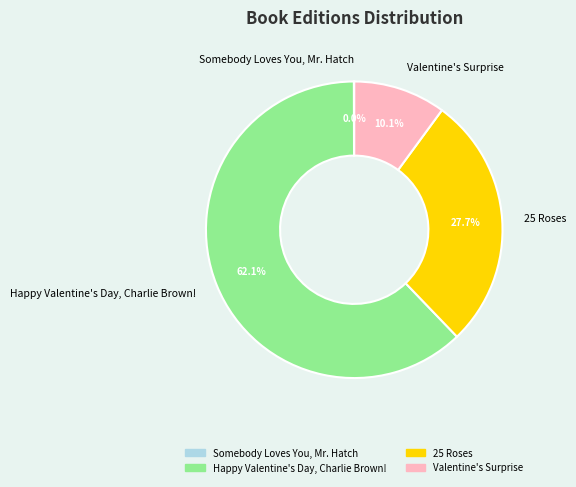

To the nearest percent, what is the difference between the largest and smallest slice percentages?

62%